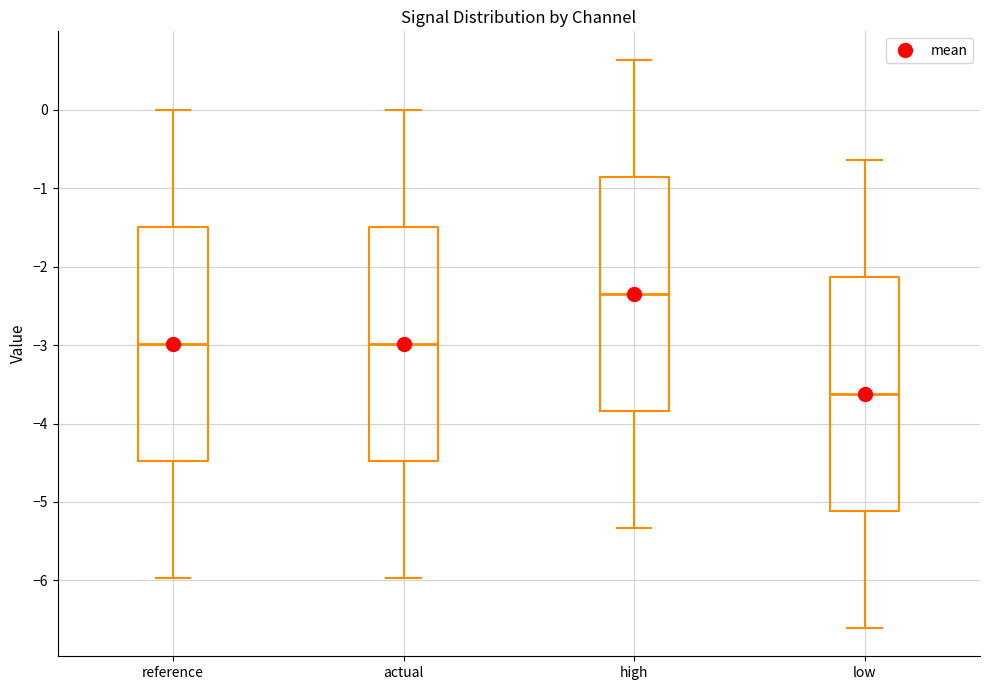

Reading left to right, read every box against the y-axis: the position of its median line, the range the box covers, and the ends of its whiskers. The values are not printed on the chart, so give them approximately, as read against the axis.

reference: median -3.0, box -4.5 to -1.5, whiskers -6.0 to 0.0
actual: median -3.0, box -4.5 to -1.5, whiskers -6.0 to 0.0
high: median -2.3, box -3.8 to -0.9, whiskers -5.3 to 0.6
low: median -3.6, box -5.1 to -2.1, whiskers -6.6 to -0.6